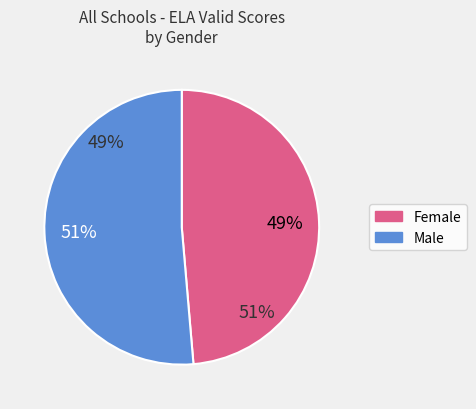

Rank the categories by value from highest to lowest.

Male, Female